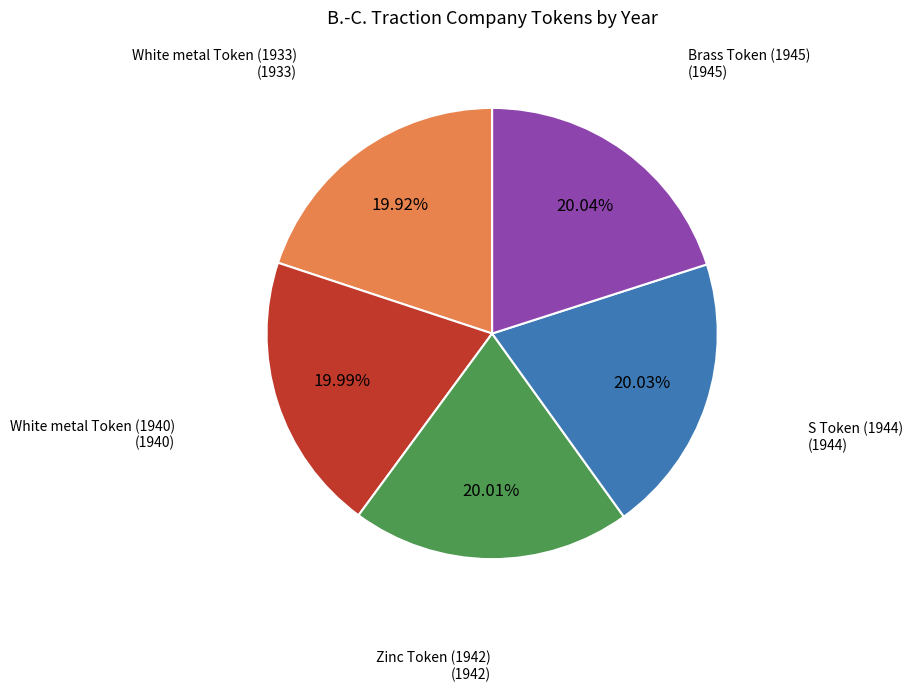

Is there a majority slice in this chart?

No